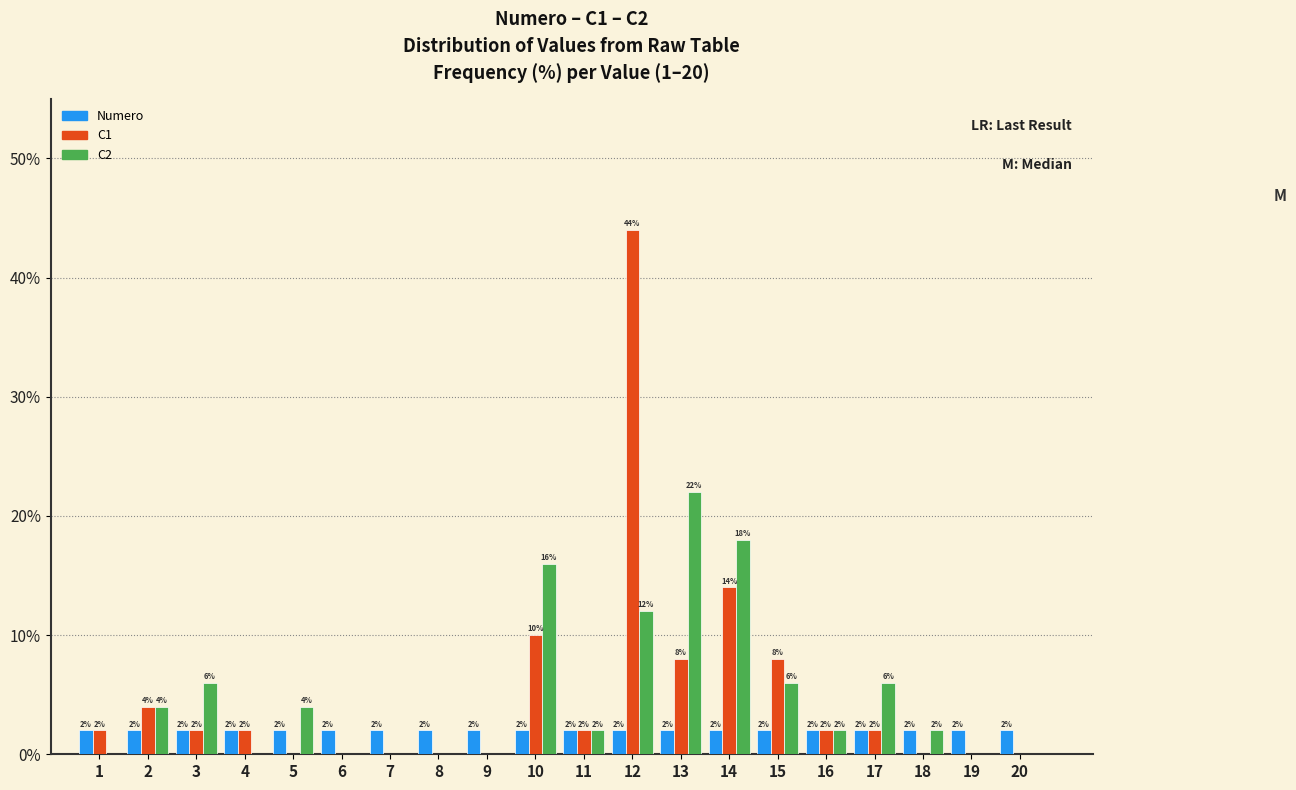

Reading left to right, transcribe all the data shown in this chart.

Numero: 1=2.0	2=2.0	3=2.0	4=2.0	5=2.0	6=2.0	7=2.0	8=2.0	9=2.0	10=2.0	11=2.0	12=2.0	13=2.0	14=2.0	15=2.0	16=2.0	17=2.0	18=2.0	19=2.0	20=2.0
C1: 1=2.0	2=4.0	3=2.0	4=2.0	5=0.0	6=0.0	7=0.0	8=0.0	9=0.0	10=10.0	11=2.0	12=44.0	13=8.0	14=14.0	15=8.0	16=2.0	17=2.0	18=0.0	19=0.0	20=0.0
C2: 1=0.0	2=4.0	3=6.0	4=0.0	5=4.0	6=0.0	7=0.0	8=0.0	9=0.0	10=16.0	11=2.0	12=12.0	13=22.0	14=18.0	15=6.0	16=2.0	17=6.0	18=2.0	19=0.0	20=0.0